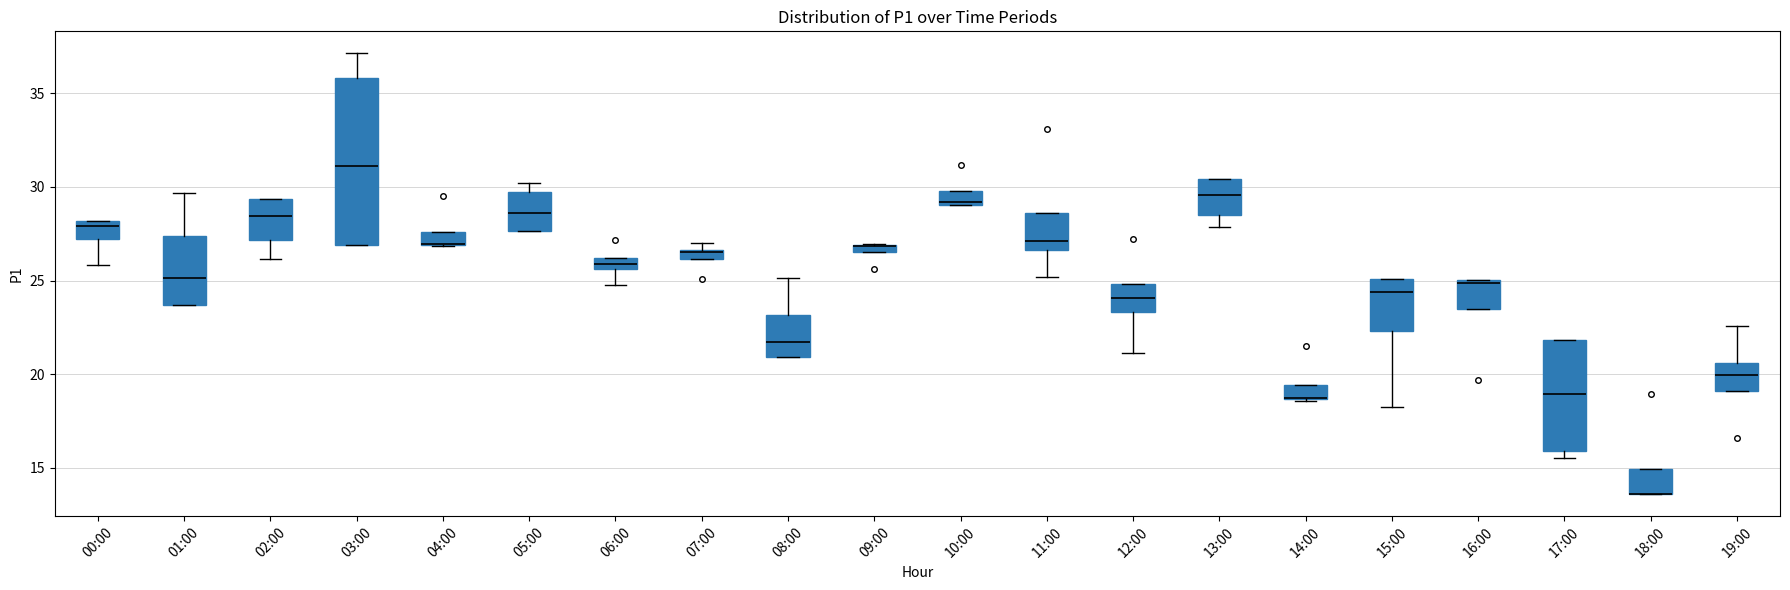

Where does the lower whisker of the box for 11:00 end on the y-axis? The values are not printed on the chart, so give them approximately, as read against the axis.

25.0